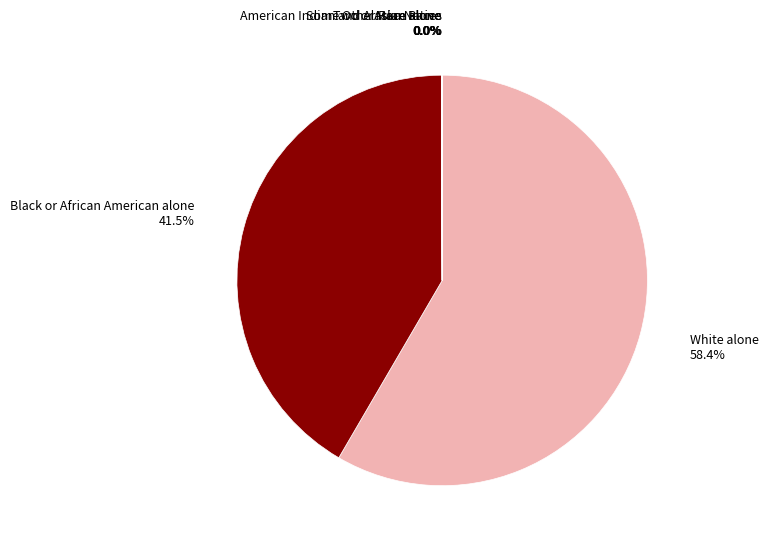

Is there a majority slice in this chart?

Yes